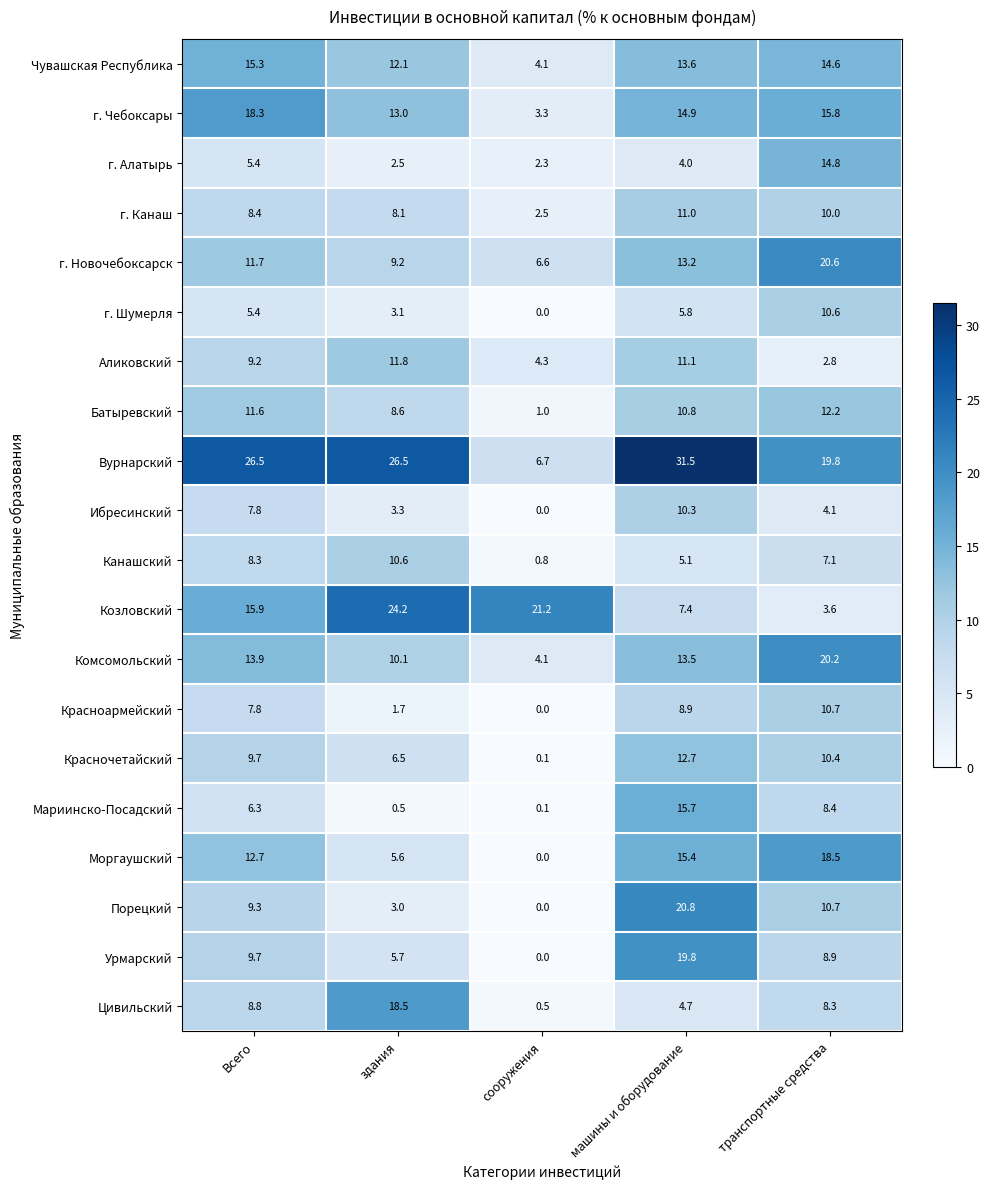

Where does the г. Чебоксары series first go above 14?

Всего